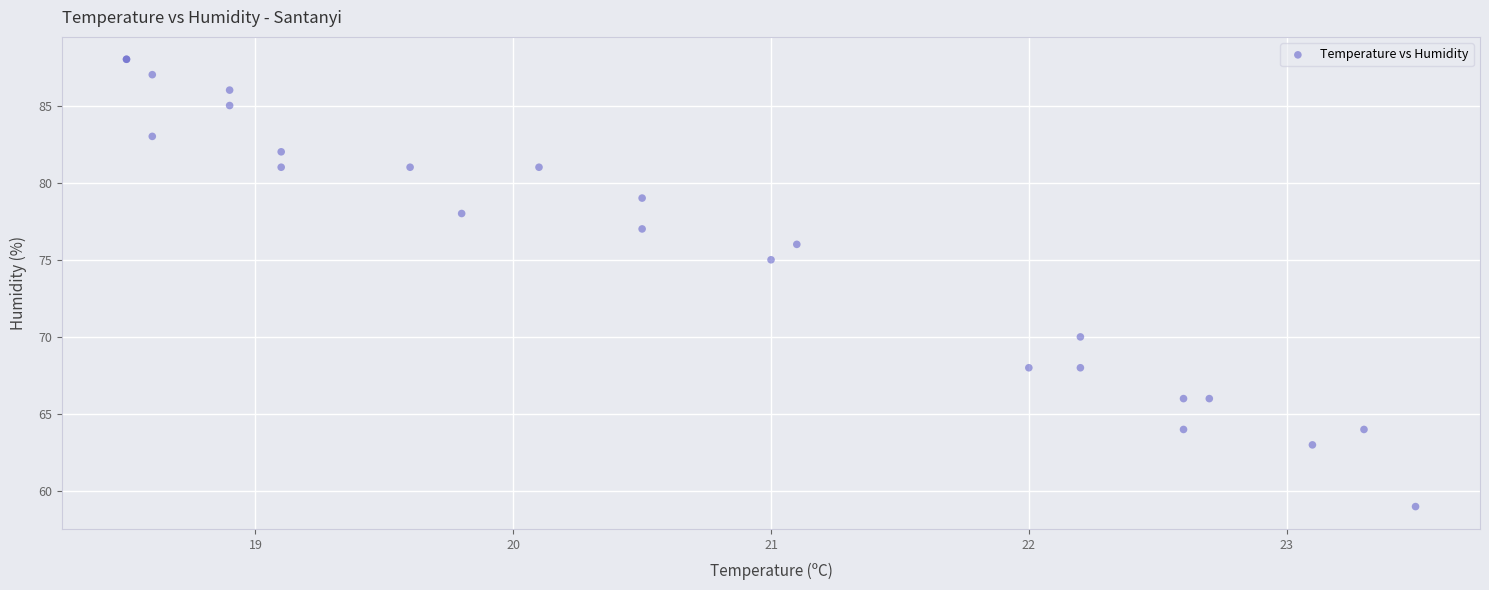

What Y value in the scatter plot is closest to 73?

75